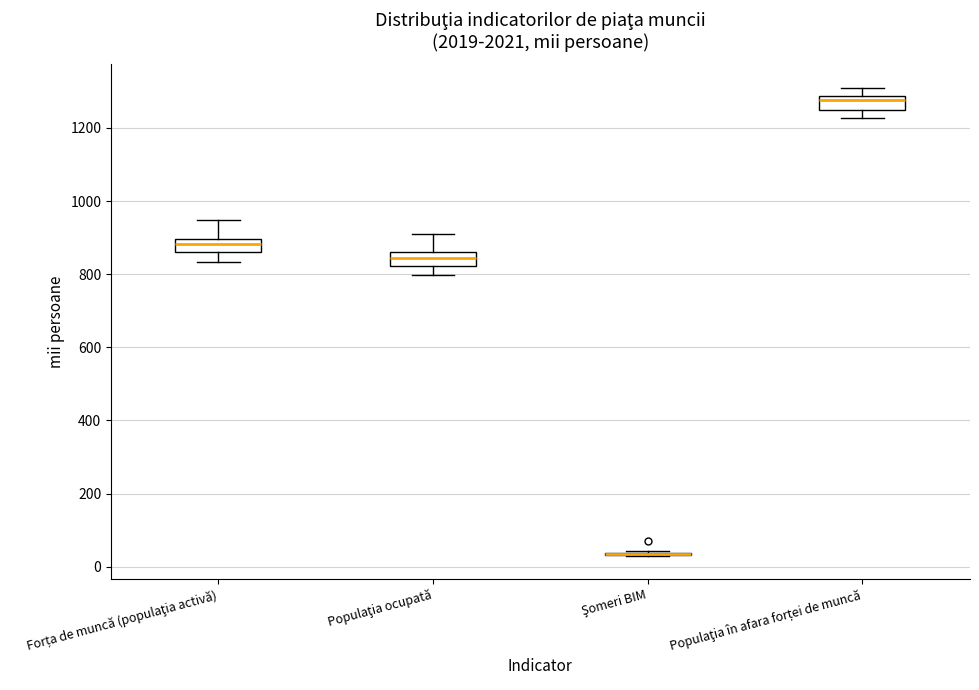

Reading left to right, transcribe this box plot: for each box, give where its median line is, the range the box spans, and where its two whiskers end, as read against the y-axis. The values are not printed on the chart, so give them approximately, as read against the axis.

Forța de muncă (populaţia activă): median 880, box 860 to 900, whiskers 840 to 940
Populaţia ocupată: median 840, box 820 to 860, whiskers 800 to 900
Şomeri BIM: box collapsed to a line at 40, whiskers 40 to 40
Populaţia în afara forței de muncă: median 1280 (just below the box's upper edge), box 1240 to 1280, whiskers 1220 to 1320